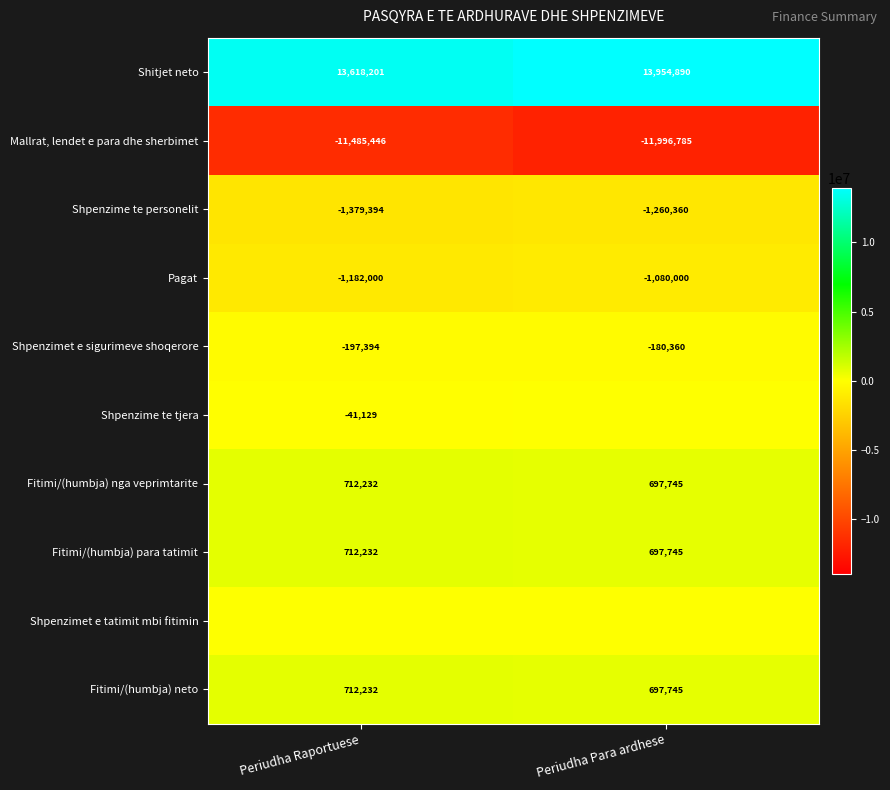

What is the average value of the Shpenzime te personelit series?

-1319877